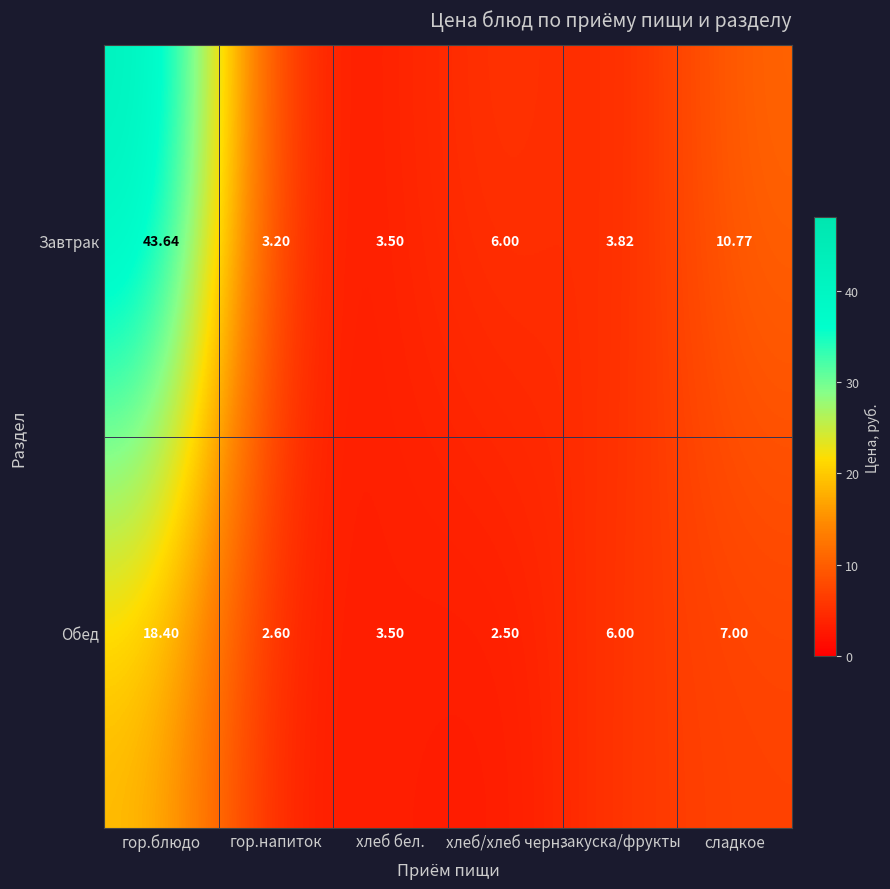

Count the number of data series in this chart.

2